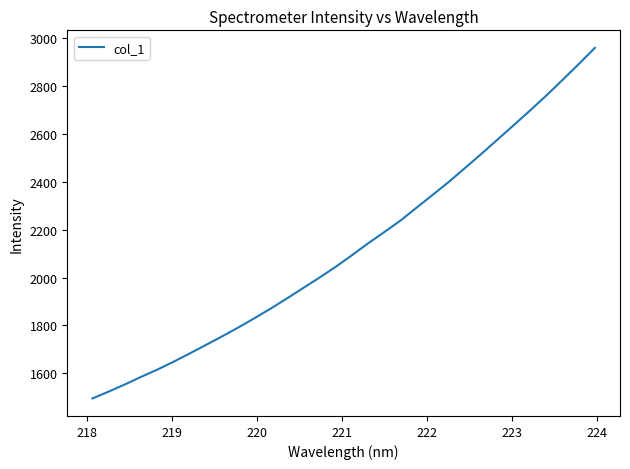

Reading left to right, what are all the values shown in this chart?

1495.3	1523.9	1553.7	1585.3	1615.6	1648.3	1683.2	1718.7	1754.6	1791.6	1830.6	1870.7	1913.0	1956.5	1999.5	2044.6	2092.8	2142.7	2189.6	2237.8	2291.9	2345.8	2400.1	2458.2	2516.6	2576.3	2636.5	2697.1	2759.3	2824.2	2890.4	2958.3